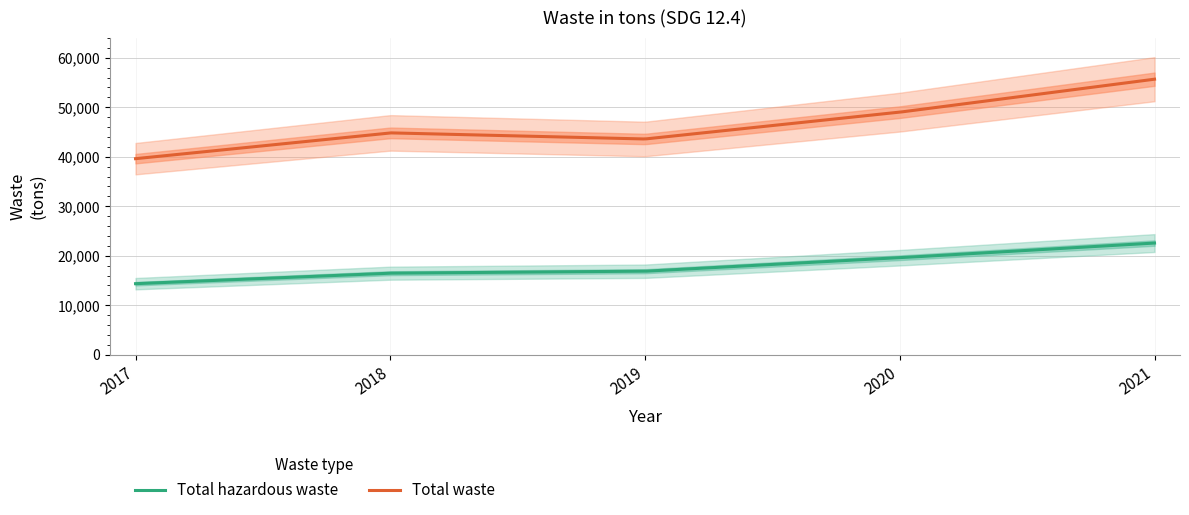

What is the total value across all series at 2021?

78240